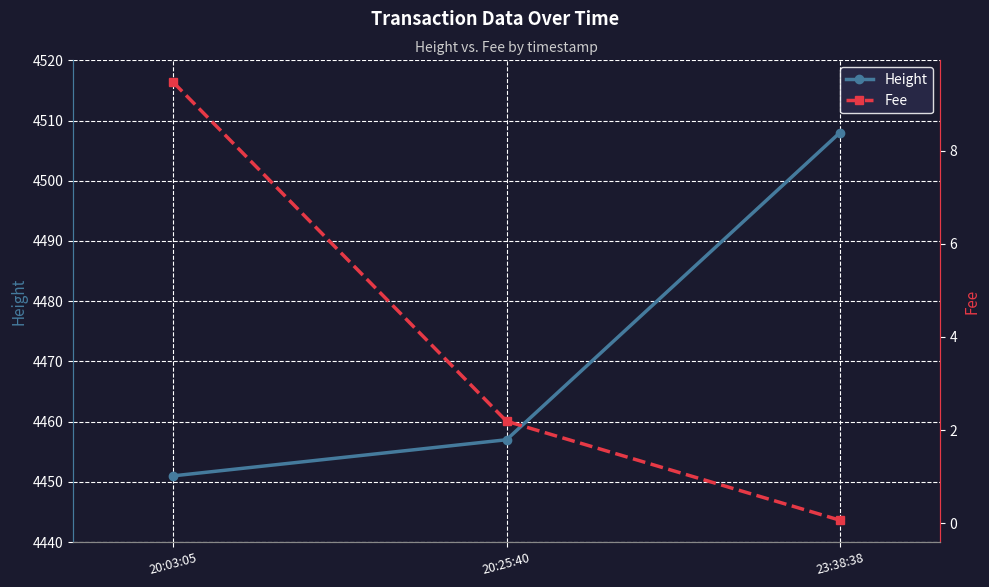

At which category is the sum across all series the highest?

23:38:38